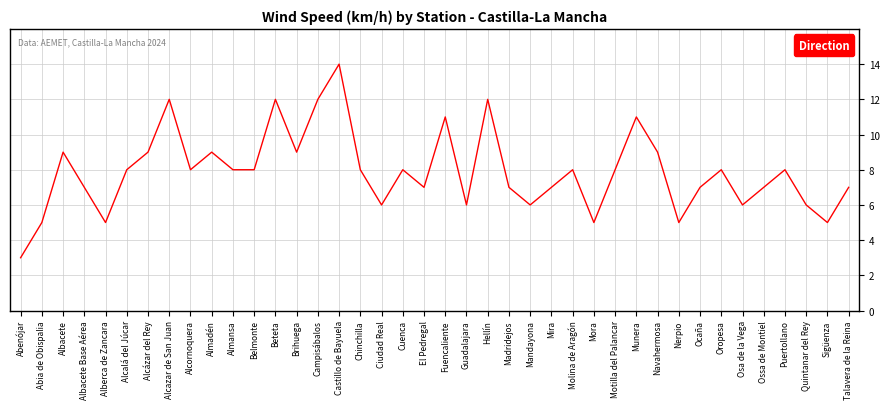

Which category has the highest value across all series?

Castillo de Bayuela